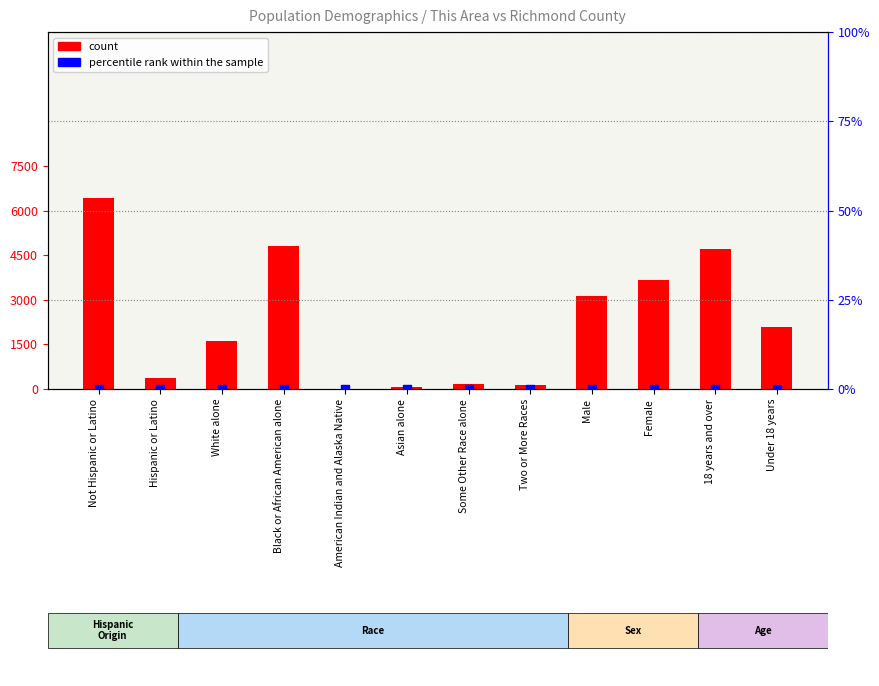

Is the value of count at American Indian and Alaska Native greater than the value of percentile rank within the sample at Some Other Race alone?

Yes